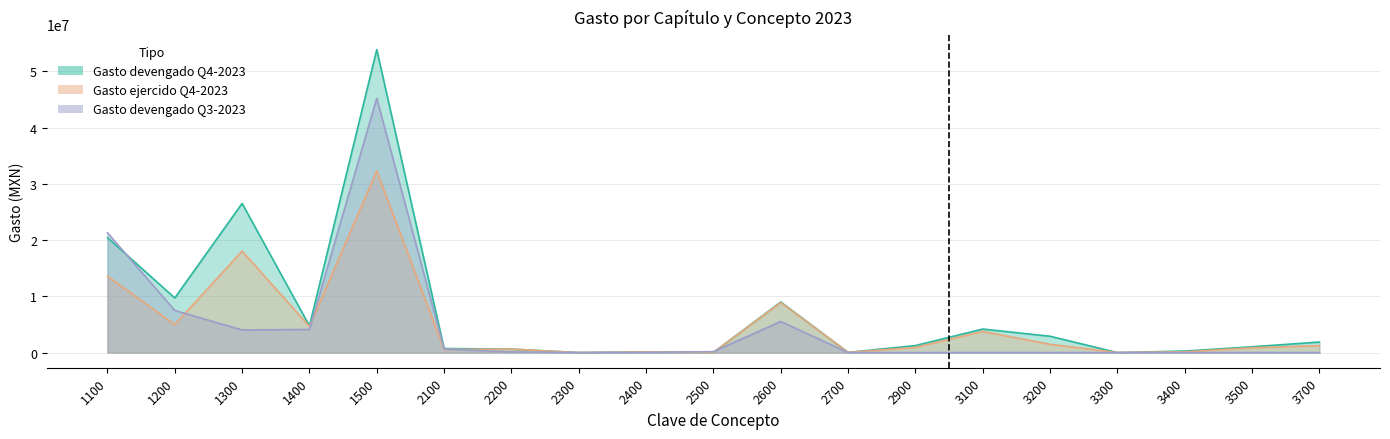

At which category does the chart reach its peak across all series?

1500